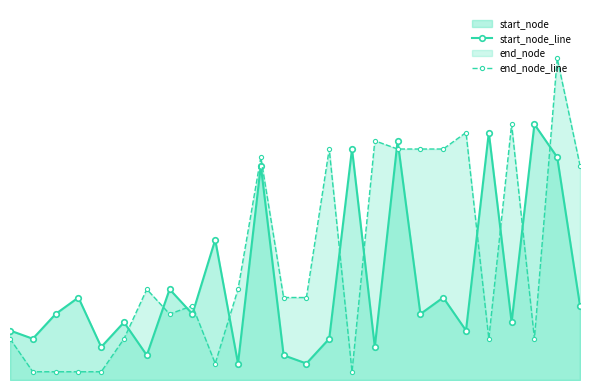

Reading left to right, list all the values displayed in this chart.

start_node_line: 6	5	8	10	4	7	3	11	8	17	2	26	3	2	5	28	4	29	8	10	6	30	7	31	27	9
end_node_line: 5	1	1	1	1	5	11	8	9	2	11	27	10	10	28	1	29	28	28	28	30	5	31	5	39	26